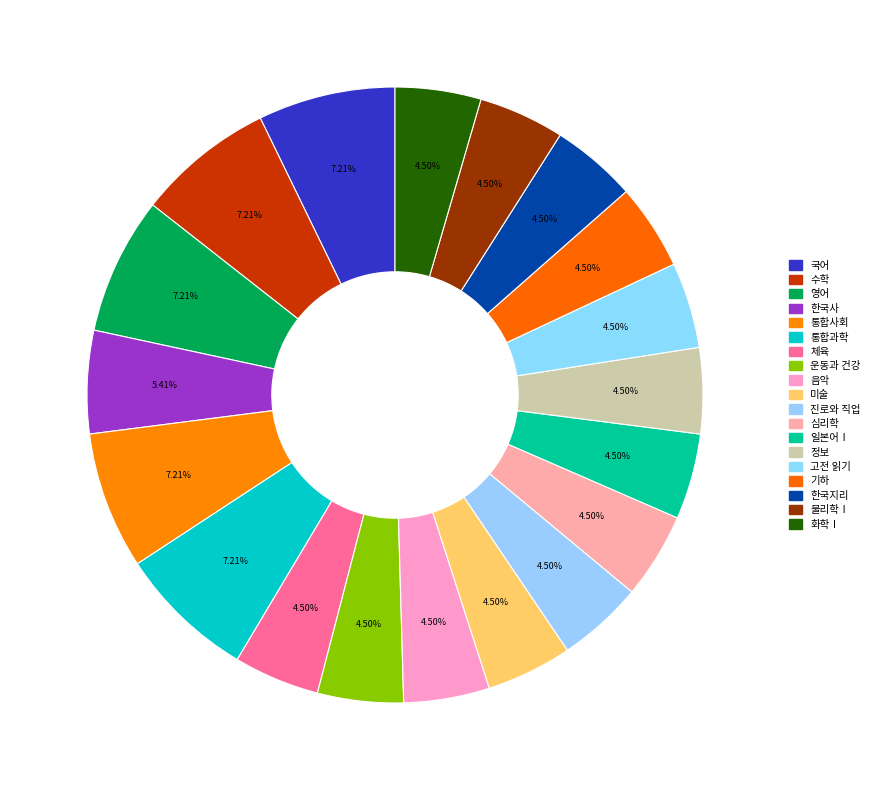

Does any single category account for the majority?

No